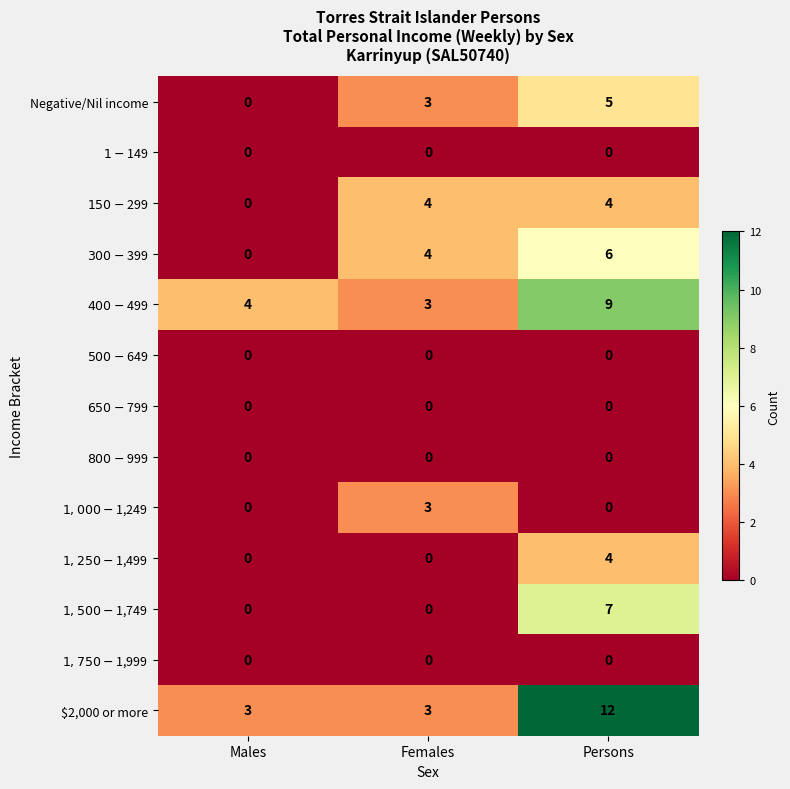

Which category has the highest value across all series?

Persons